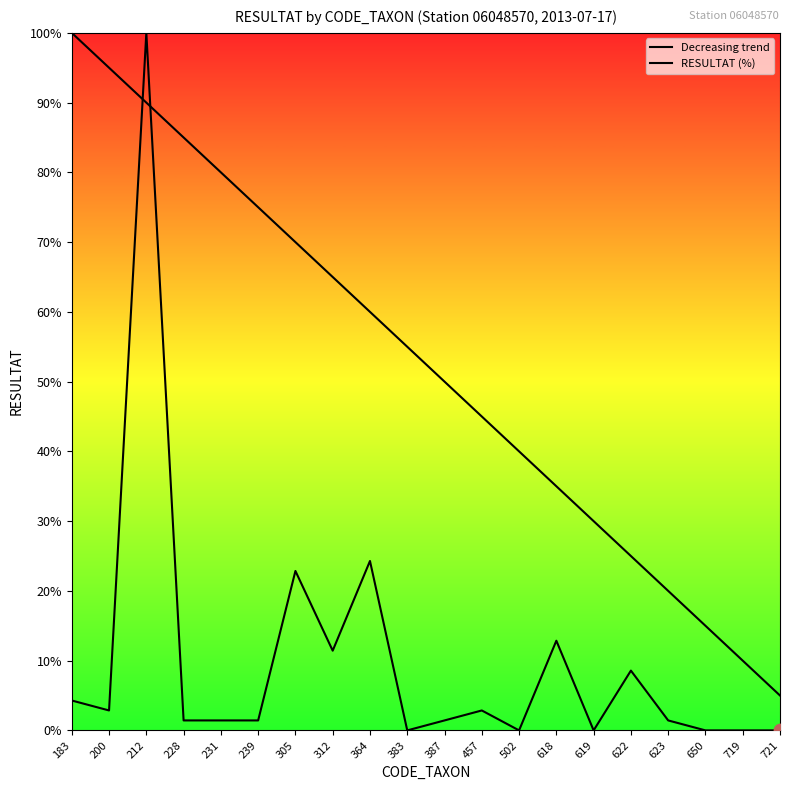

Which series has the largest total across all categories?

Decreasing trend